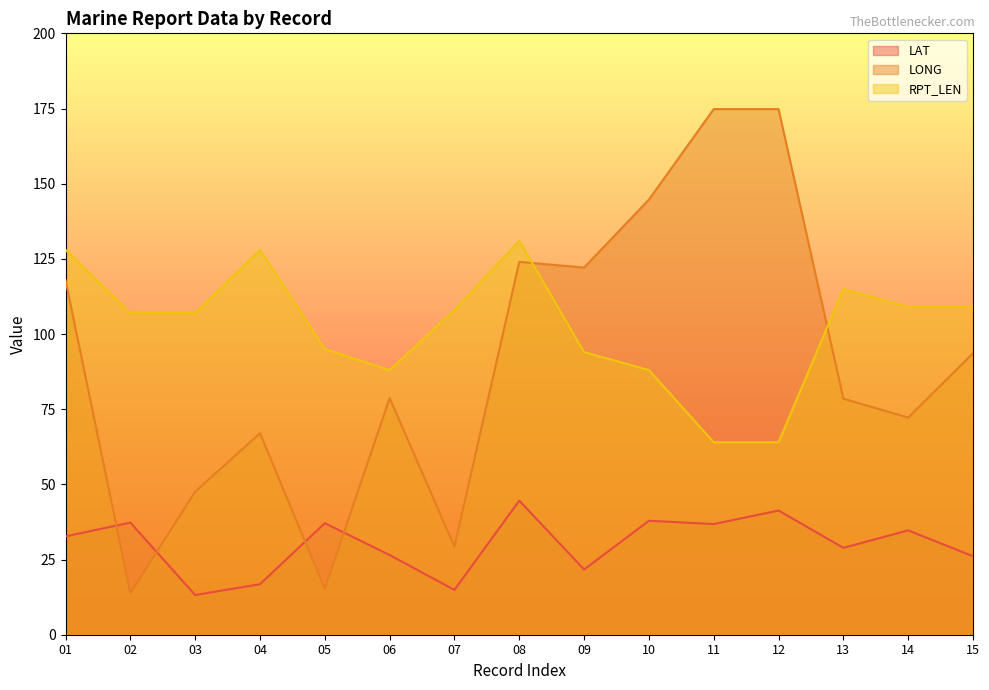

What is the sum of the RPT_LEN values at 14 and 02?

216.0